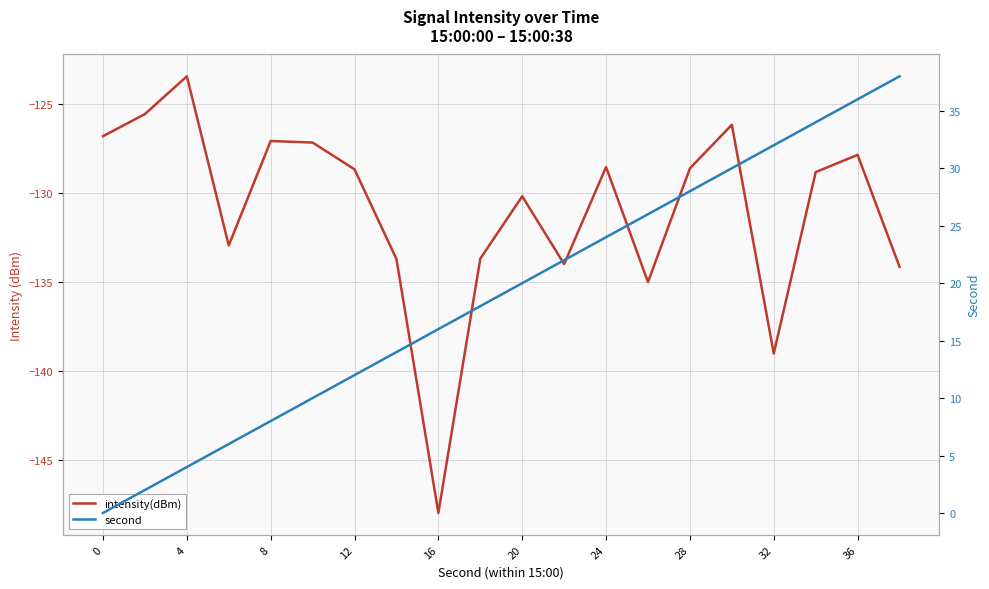

At 12, list the series in order from smallest to largest.

intensity(dBm), second